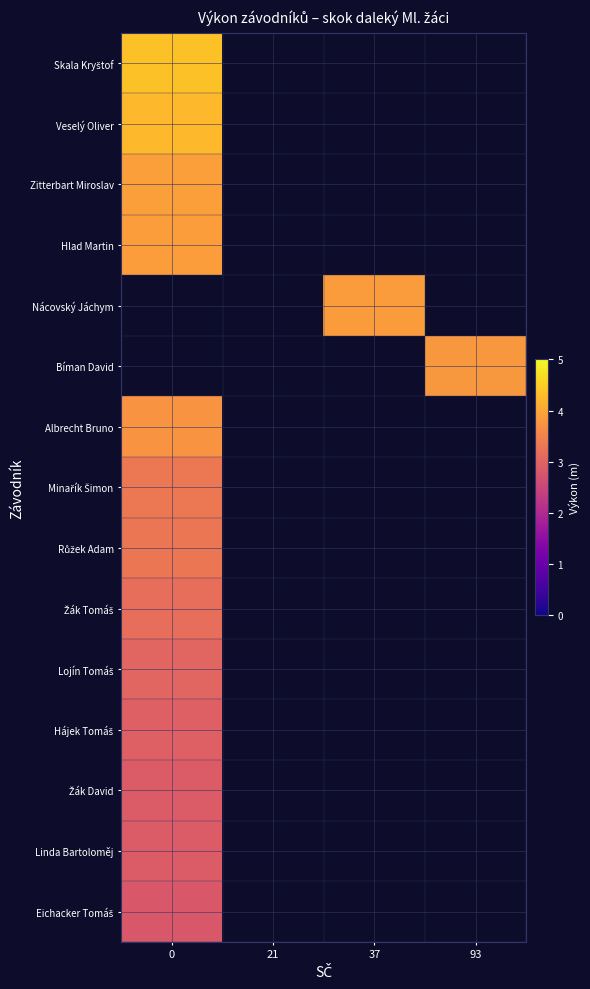

At which label does Nácovský Jáchym first exceed 3?

37